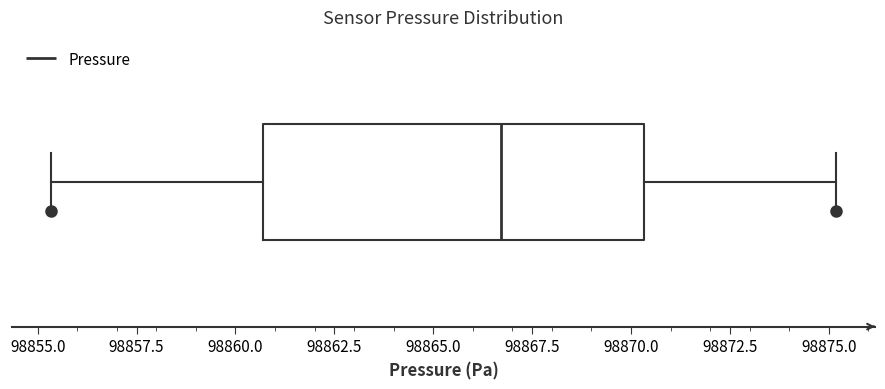

Where does the right whisker of the box end on the x-axis? The values are not printed on the chart, so give them approximately, as read against the axis.

98875.0